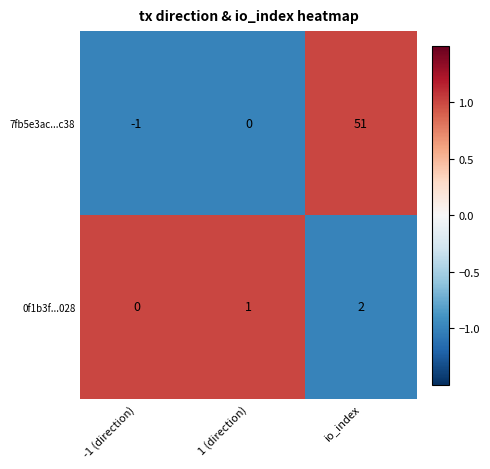

Rank the series by their average value, from highest to lowest.

7fb5e3ac...c38, 0f1b3f...028